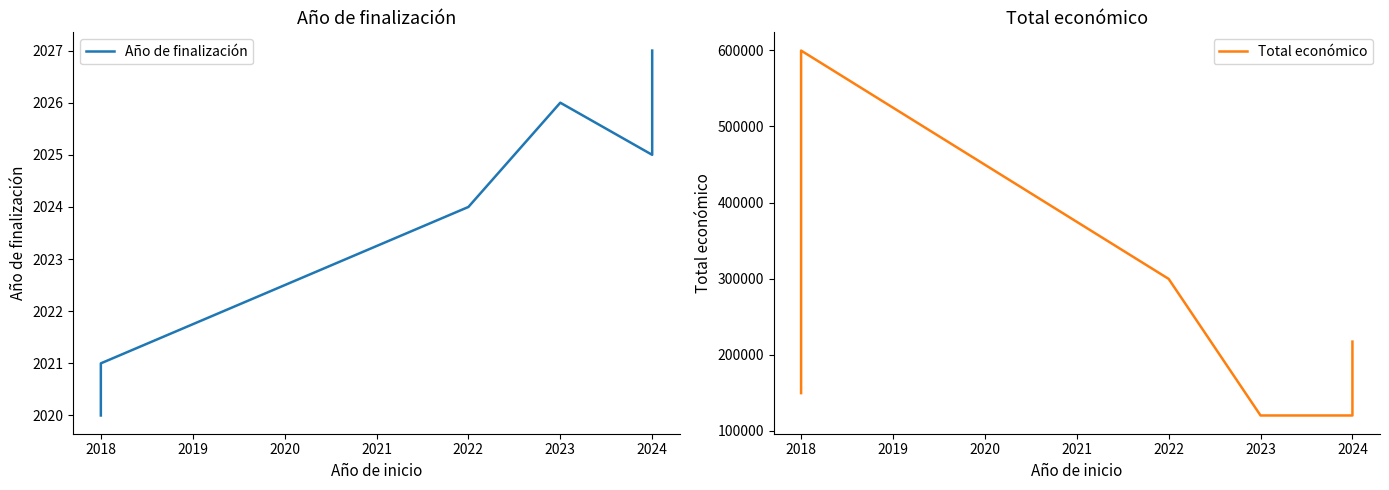

At 2018, list the series in order from largest to smallest.

Total económico, Año de finalización